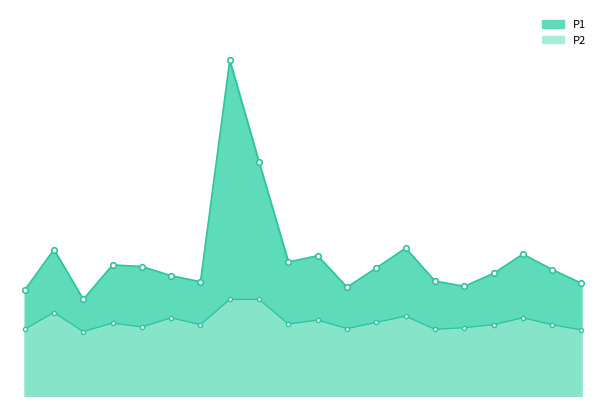

Which has a higher value, 02:16 or 00:01?

02:16